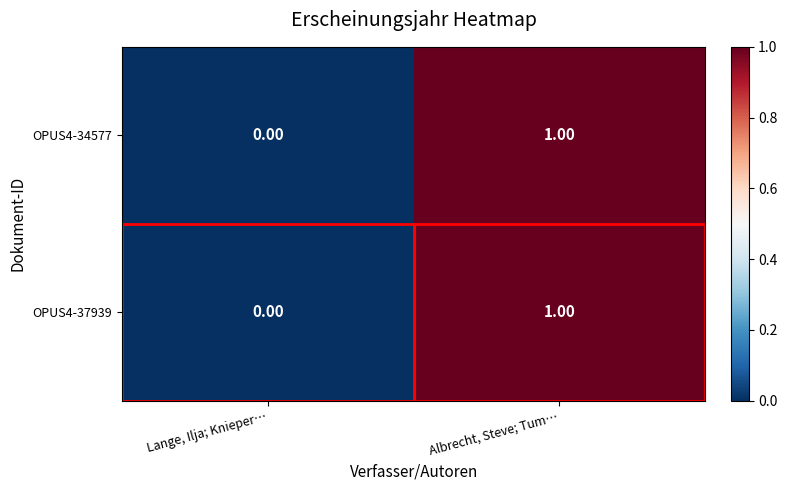

What is the total value across all series at Albrecht, Steve; Tum…?

2